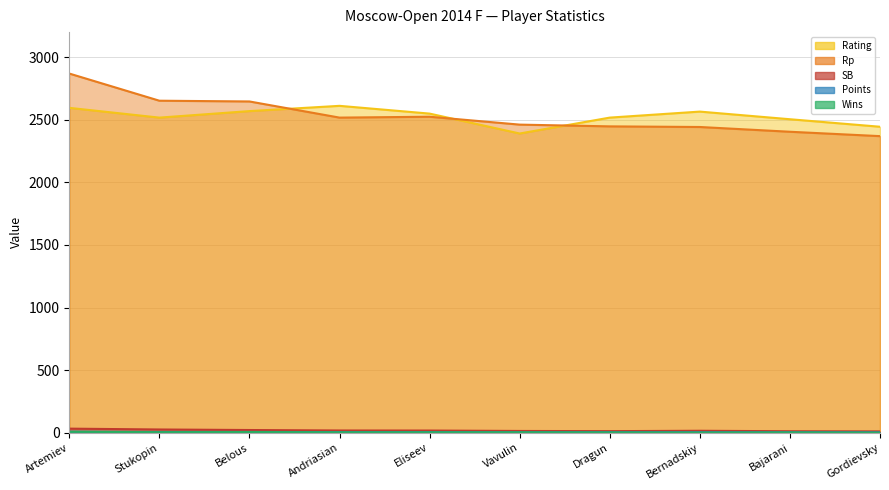

At which label is Rp closest to 2619?

Belous